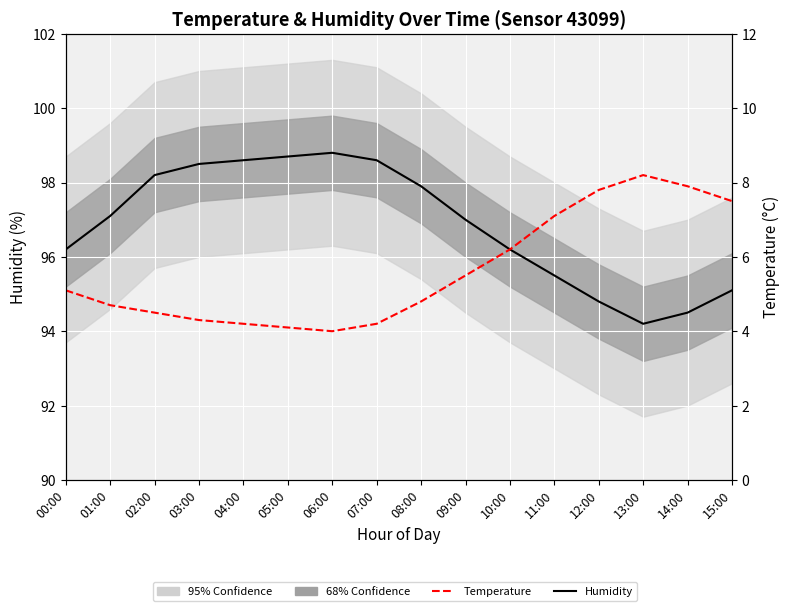

How many interior local peaks does the Temperature (°C) series have?

1